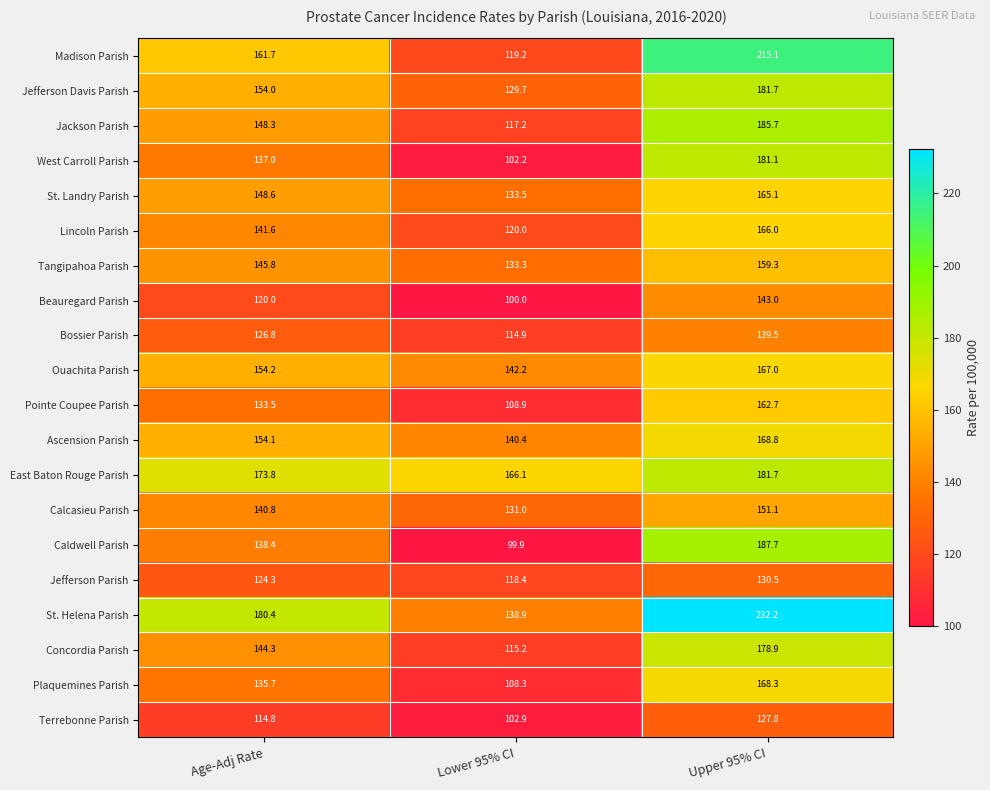

Rank the series at Lower 95% CI from highest to lowest value.

East Baton Rouge Parish, Ouachita Parish, Ascension Parish, St. Helena Parish, St. Landry Parish, Tangipahoa Parish, Calcasieu Parish, Jefferson Davis Parish, Lincoln Parish, Madison Parish, Jefferson Parish, Jackson Parish, Concordia Parish, Bossier Parish, Pointe Coupee Parish, Plaquemines Parish, Terrebonne Parish, West Carroll Parish, Beauregard Parish, Caldwell Parish